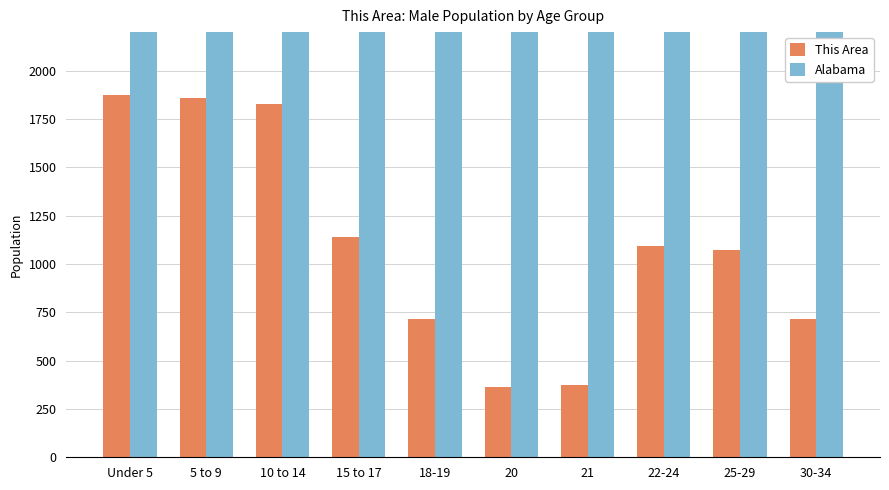

Reading left to right, what are all the values shown in this chart?

This Area: 1877	1857	1826	1140	717	364	373	1094	1075	717
Alabama: 155265	157340	163417	102627	72524	36159	34103	97258	95000	72000